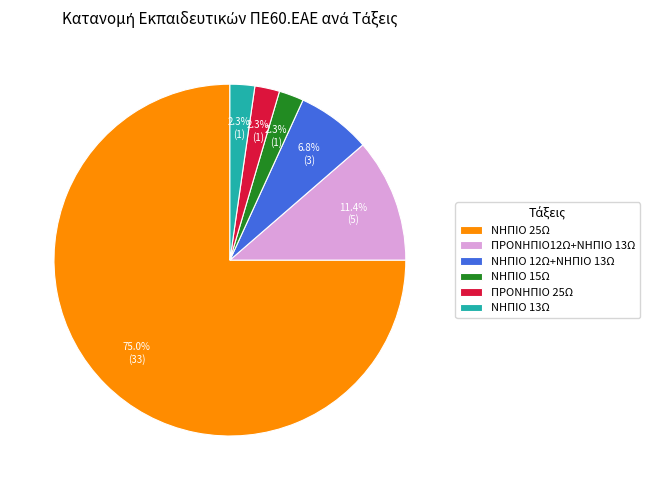

To the nearest percent, what percentage of the pie is ΝΗΠΙΟ 12Ω+ΝΗΠΙΟ 13Ω?

7%